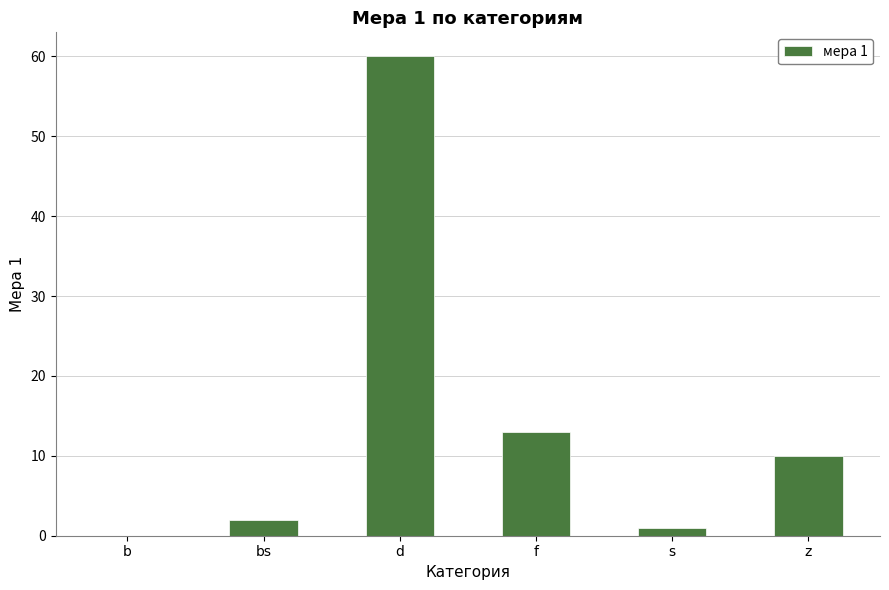

Are the bars grouped side by side (vs. stacked)?

No